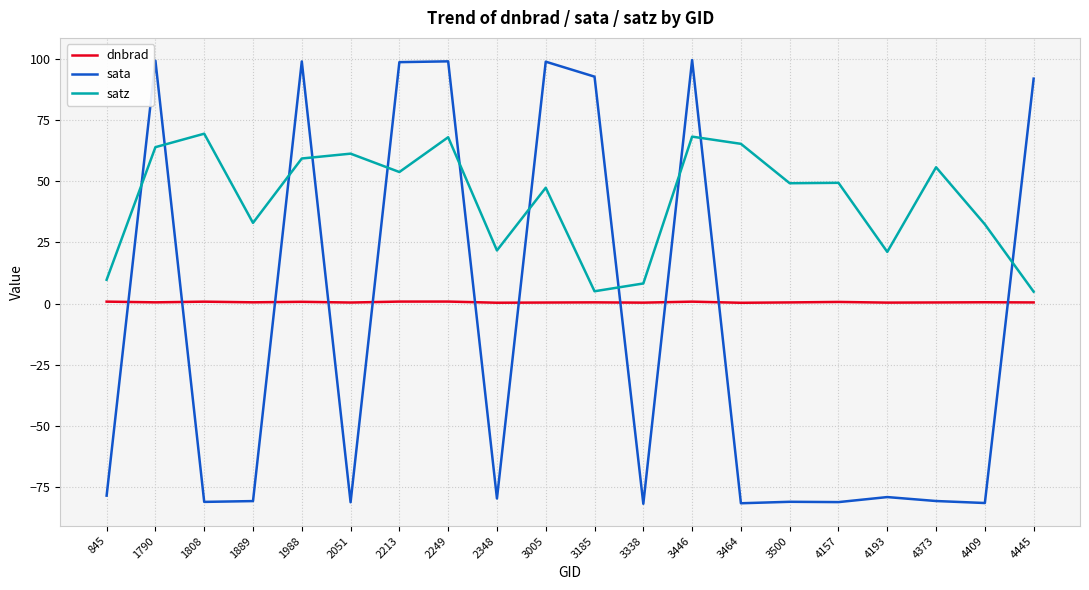

True or false: satz has a value of 68.3 at 3446.

True